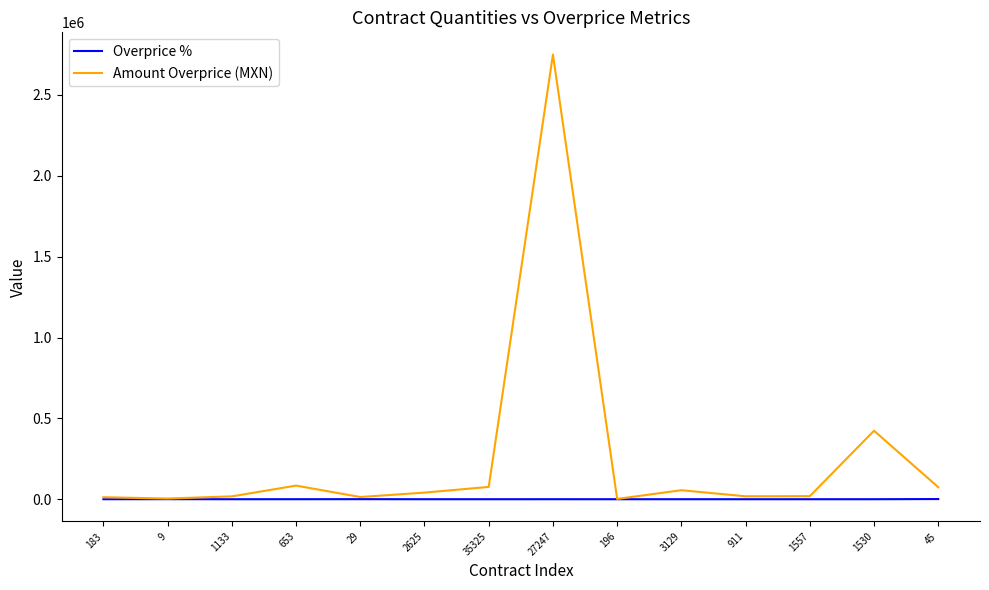

Does the chart have visible grid lines?

No